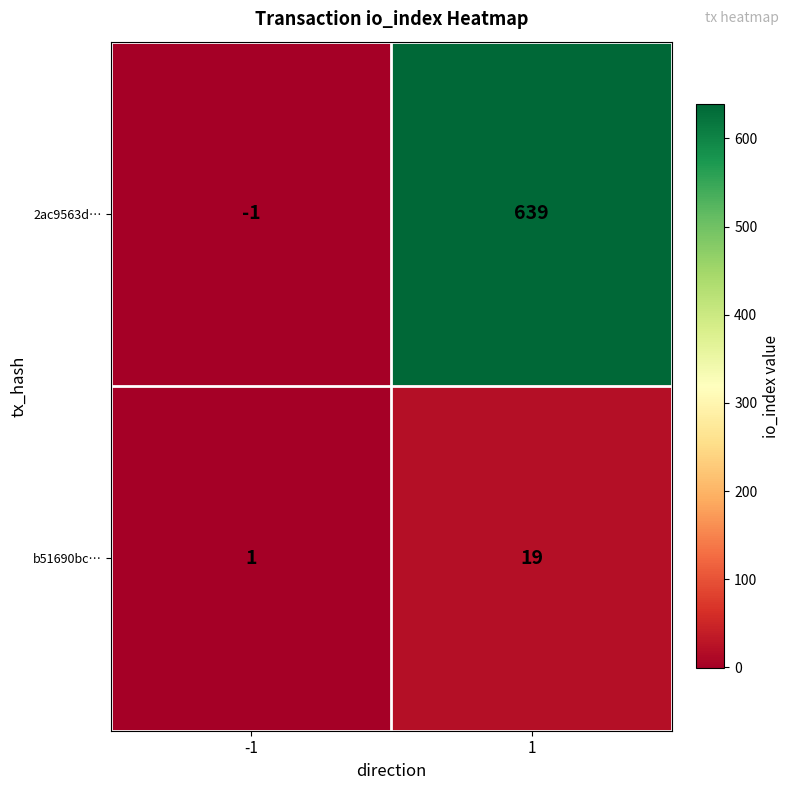

Which series has the largest total across all categories?

2ac9563d…